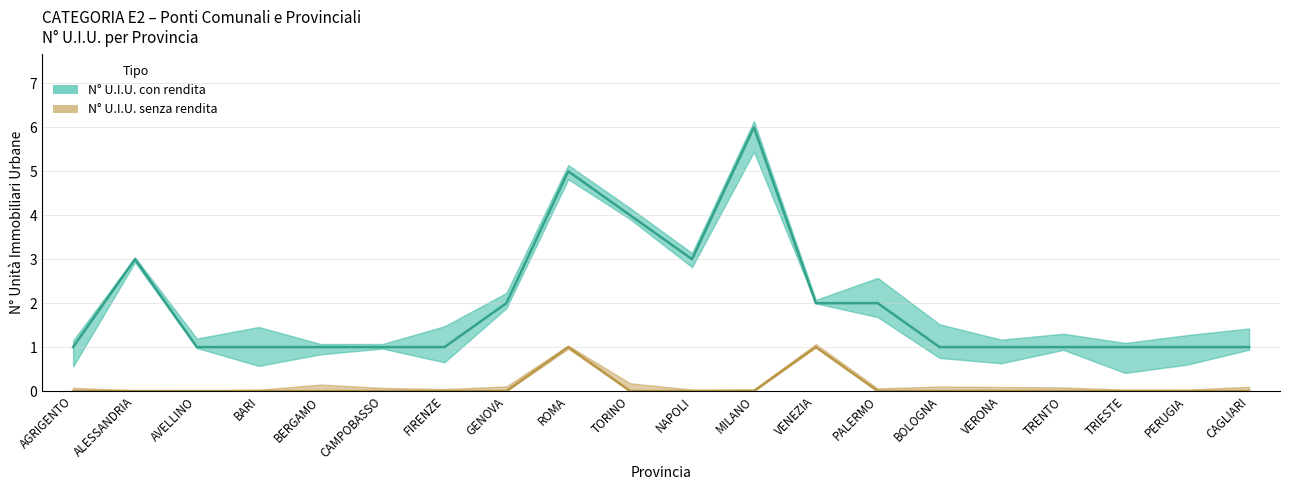

What is the label of the 7th point from the left?

FIRENZE